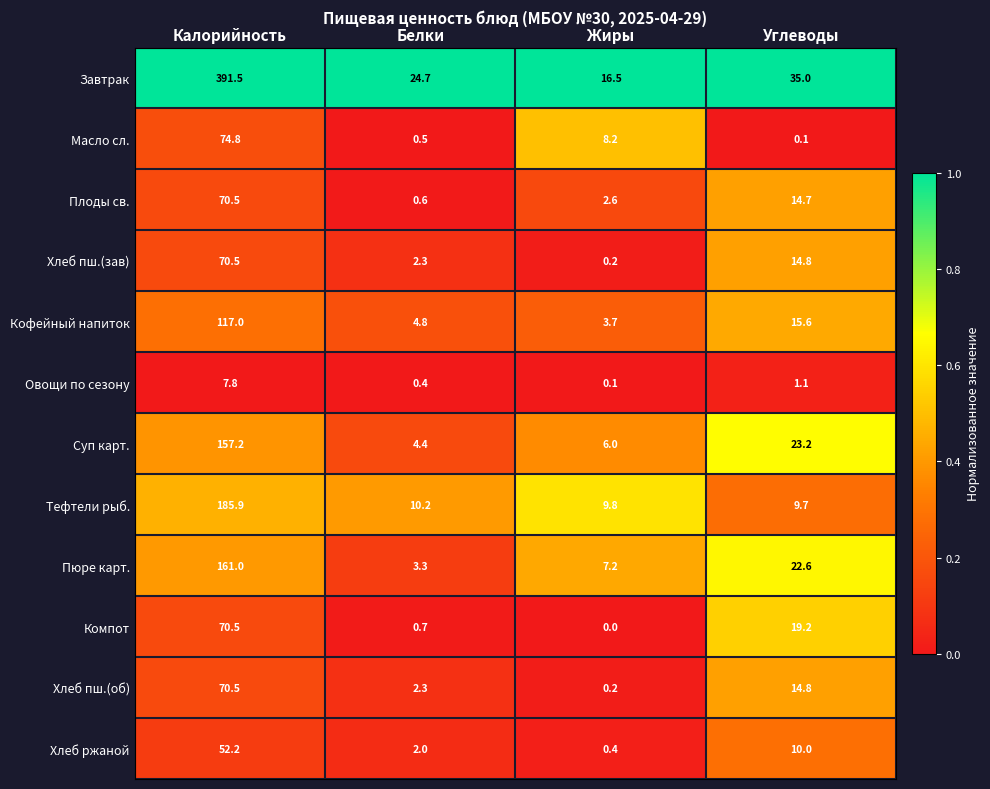

At which category is the sum across all series the highest?

Калорийность